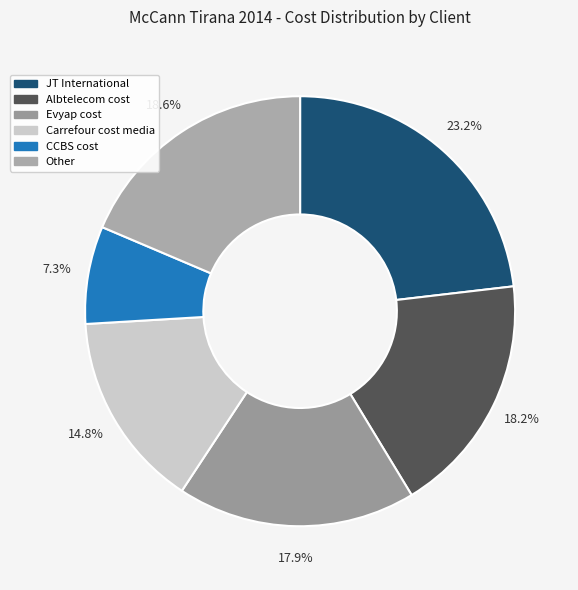

Rank the categories by value from lowest to highest.

CCBS cost, Carrefour cost media, Evyap cost, Albtelecom cost, Other, JT International